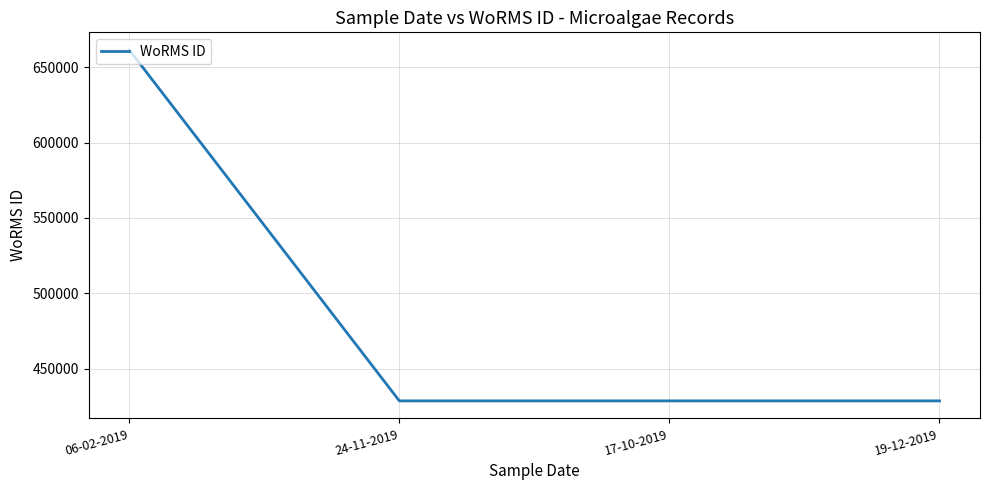

The chart shows a value of 428522 at 19-12-2019. True or false?

True